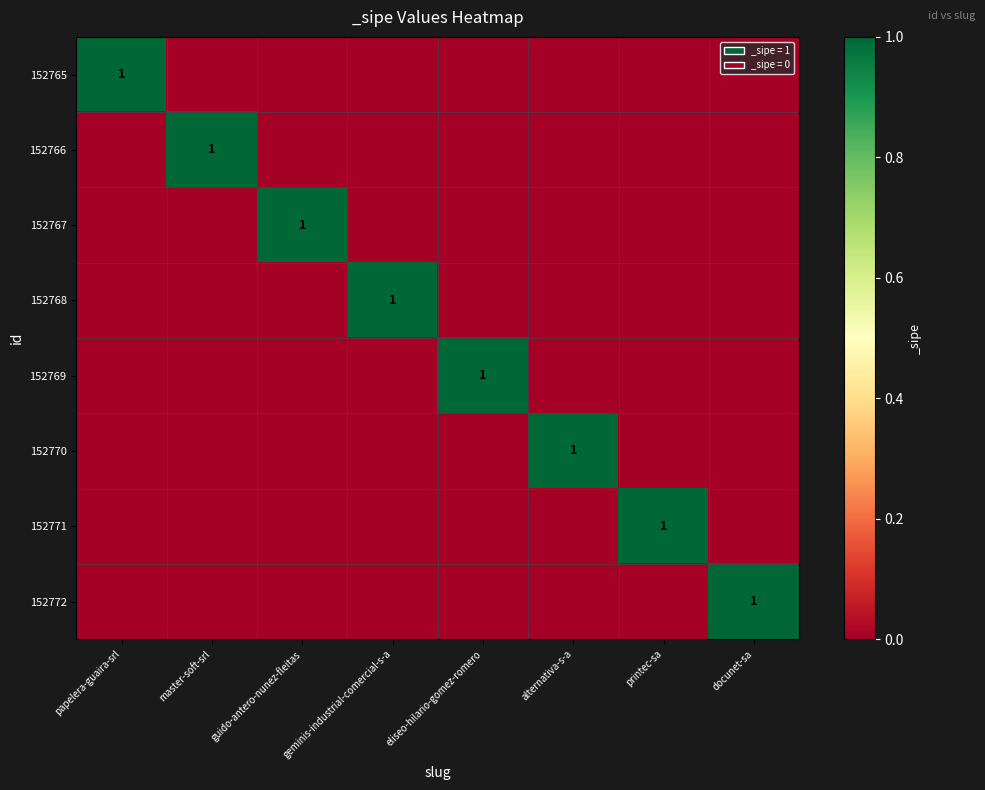

What is the sum of all 152771 values?

1